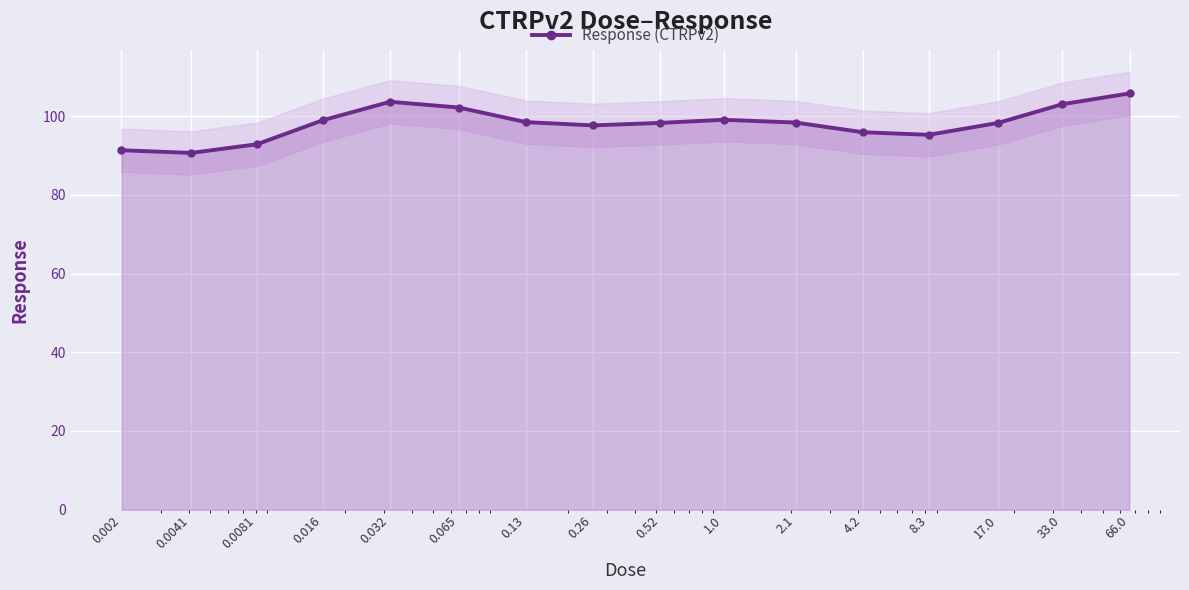

How many interior local valleys (lower than both neighbors) does the data have?

3